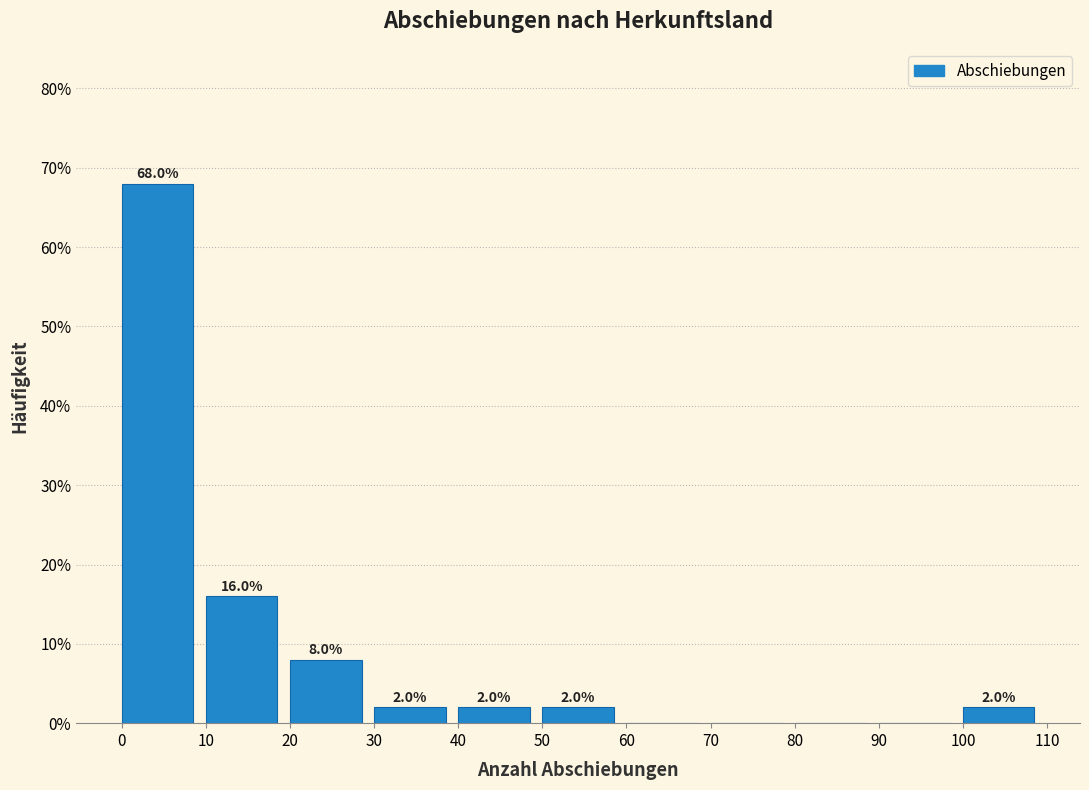

Which range on the x-axis has the tallest bar?

0 to 10